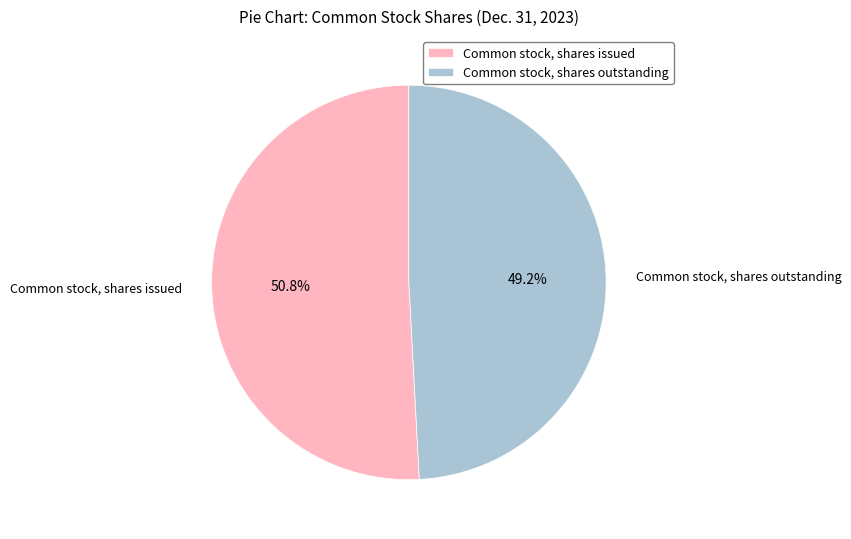

To the nearest percent, what is the difference between the largest and smallest slice percentages?

2%